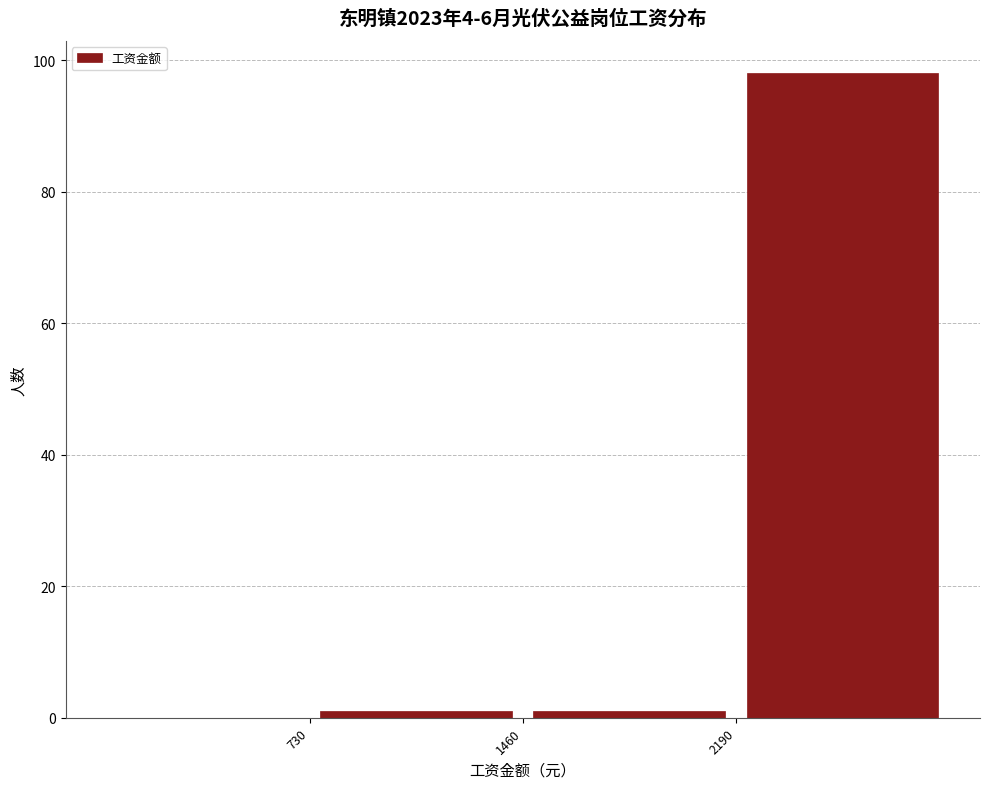

Reading left to right, list every bar in this chart as the range it spans on the x-axis followed by its height. Neither the bar edges nor the heights are printed on the chart, so give them approximately, as read against the axes.

0 to 730: 0
730 to 1460: under 2
1460 to 2190: under 2
2190 to 2920: 98